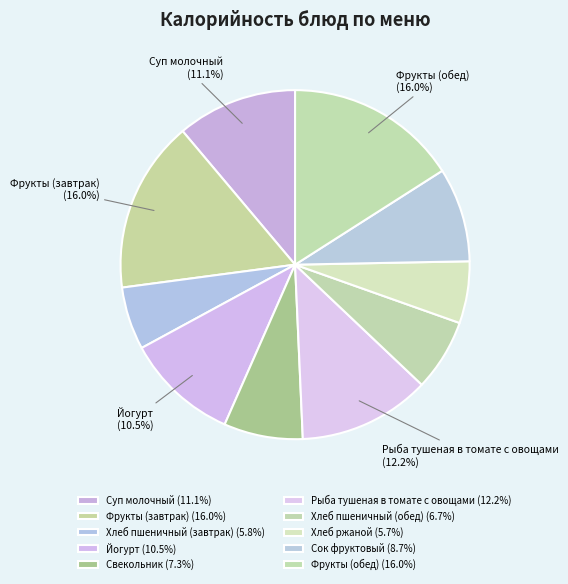

Does Йогурт represent more than half of the total?

No